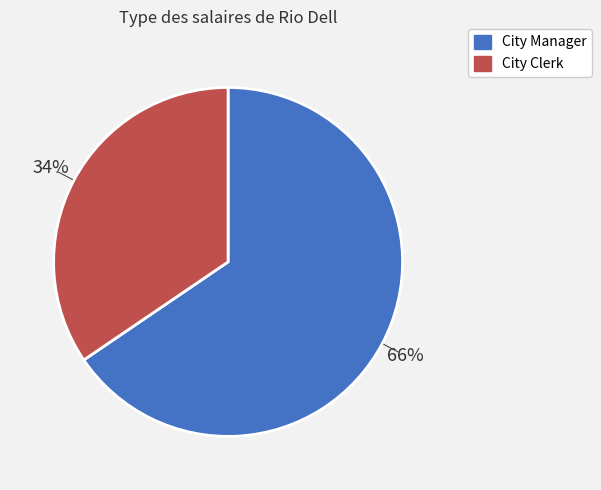

To the nearest percent, what is the combined percentage of City Clerk and City Manager?

100%